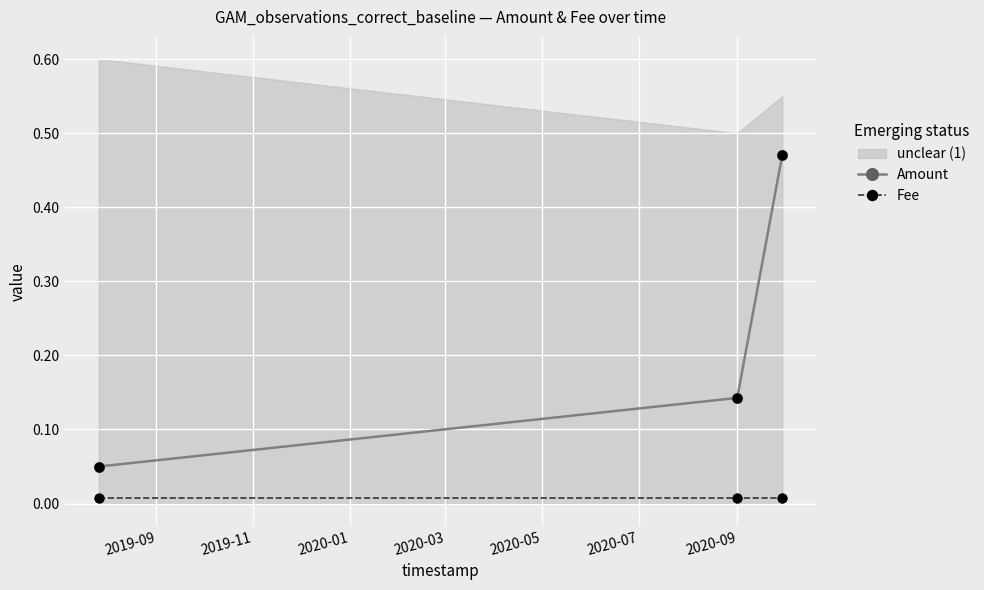

At how many categories does at least one series exceed 0?

3